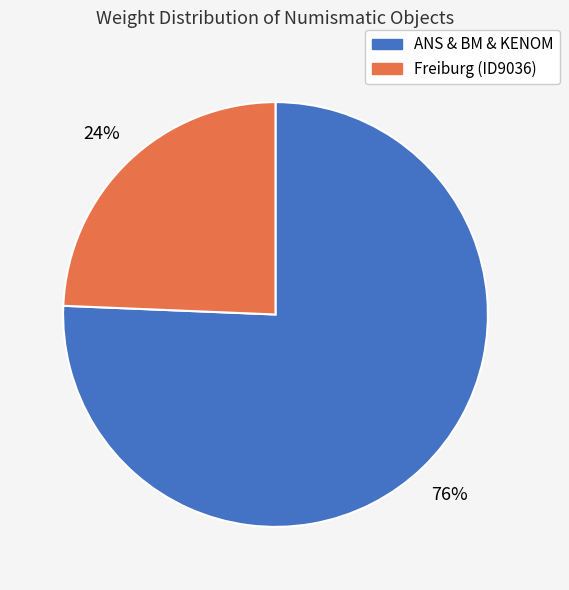

Does any single category account for the majority?

Yes